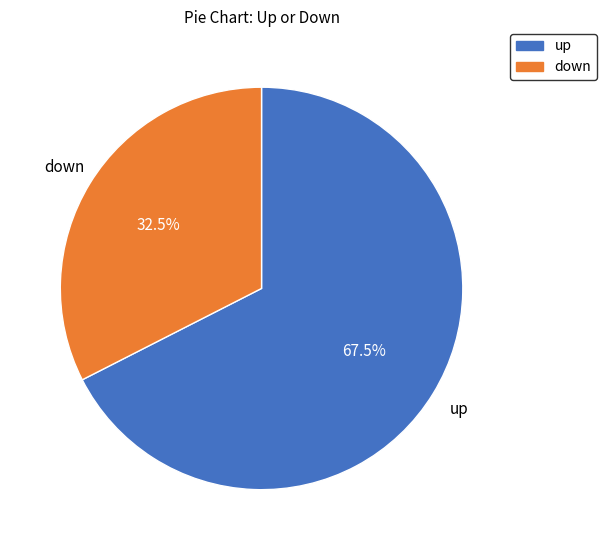

Which has a higher value, up or down?

up